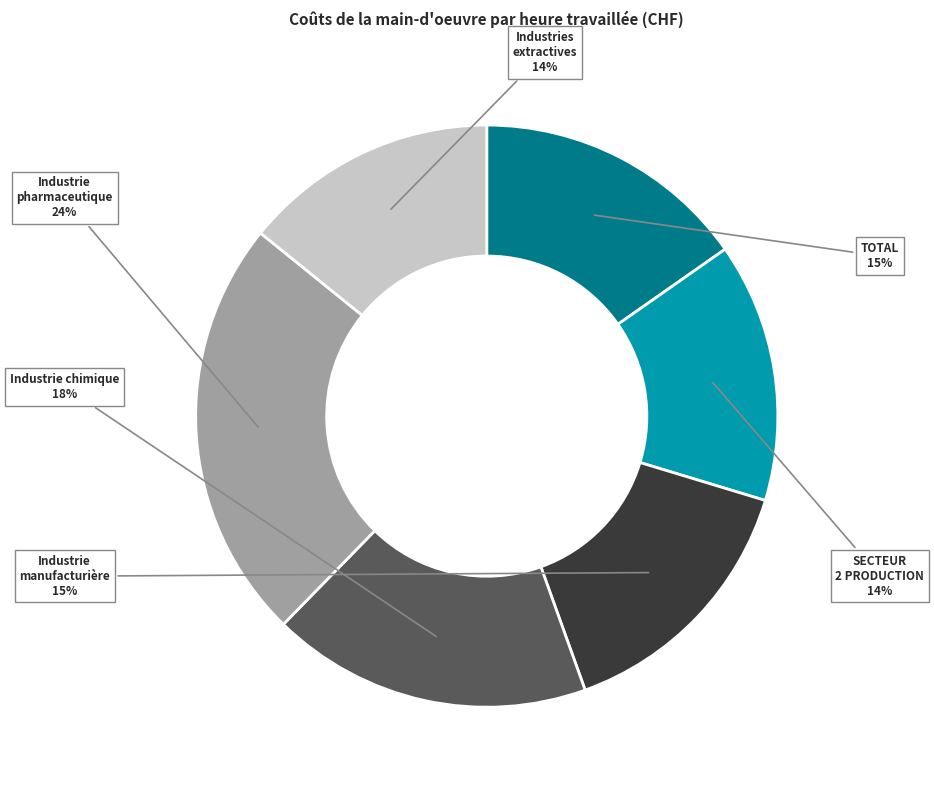

Do Industrie pharmaceutique and Industrie chimique together represent more than half of the pie?

No